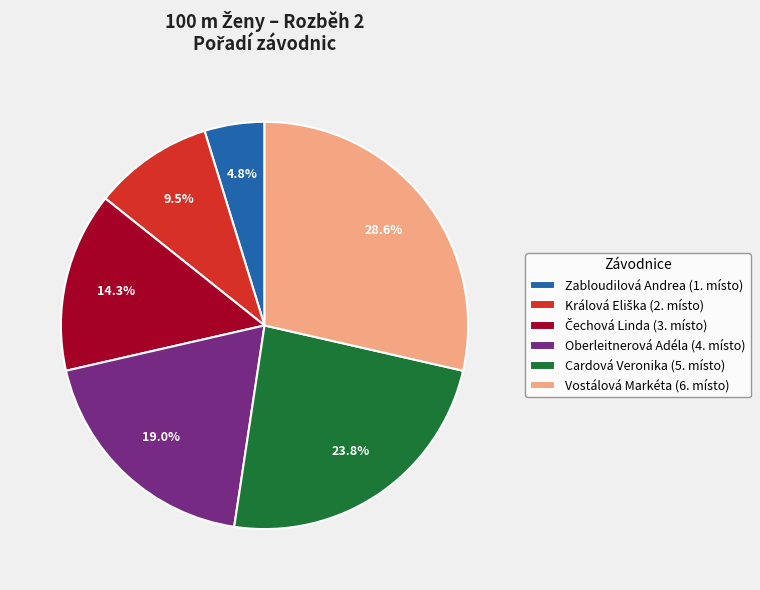

Combined, what portion of the pie is Cardová Veronika and Zabloudilová Andrea?

28.6%